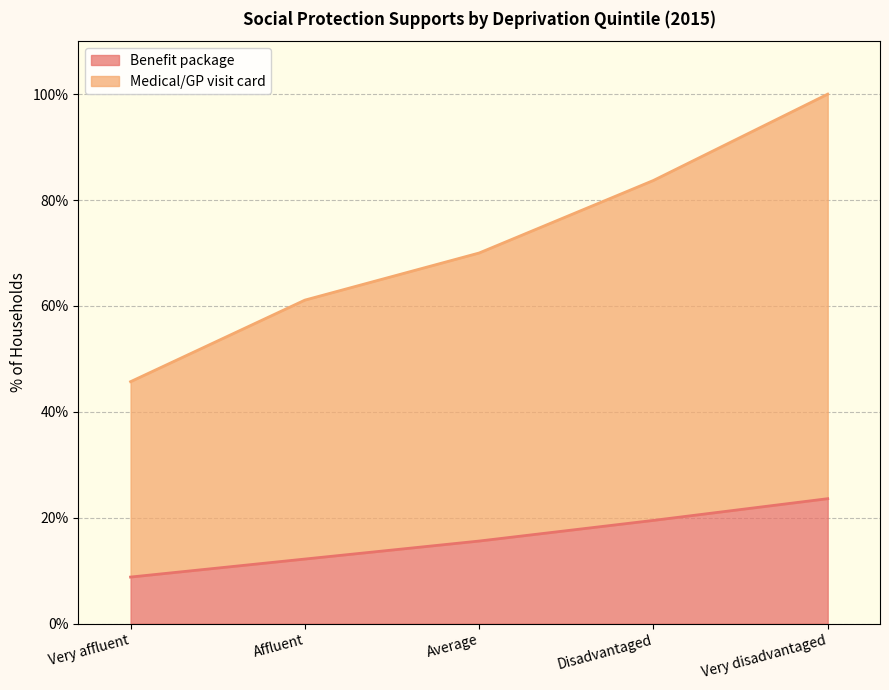

Which category has the highest value in the Medical/GP visit card series?

Very disadvantaged